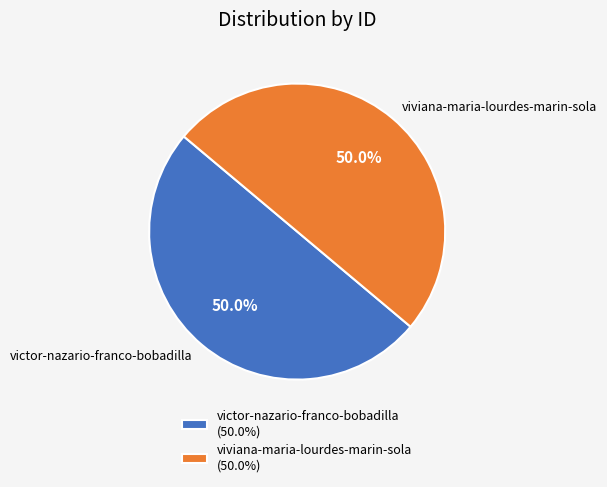

Combined, what portion of the pie is victor-nazario-franco-bobadilla and viviana-maria-lourdes-marin-sola?

100.0%